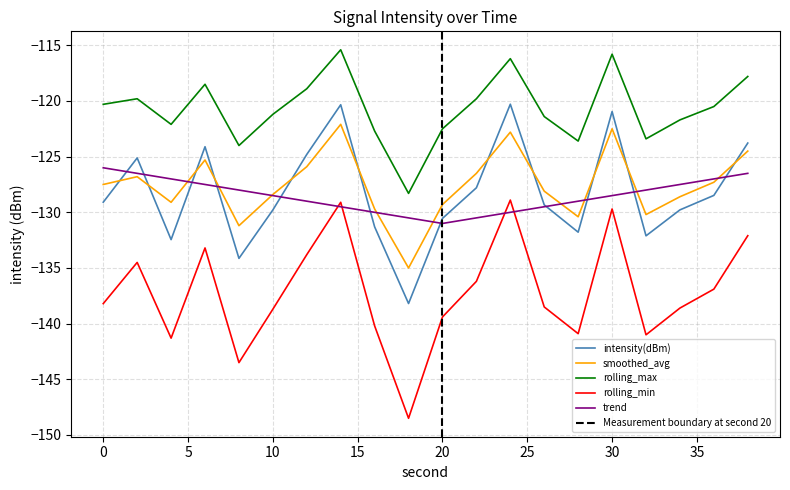

Where do intensity(dBm) and smoothed_avg first cross each other?

0 and 2